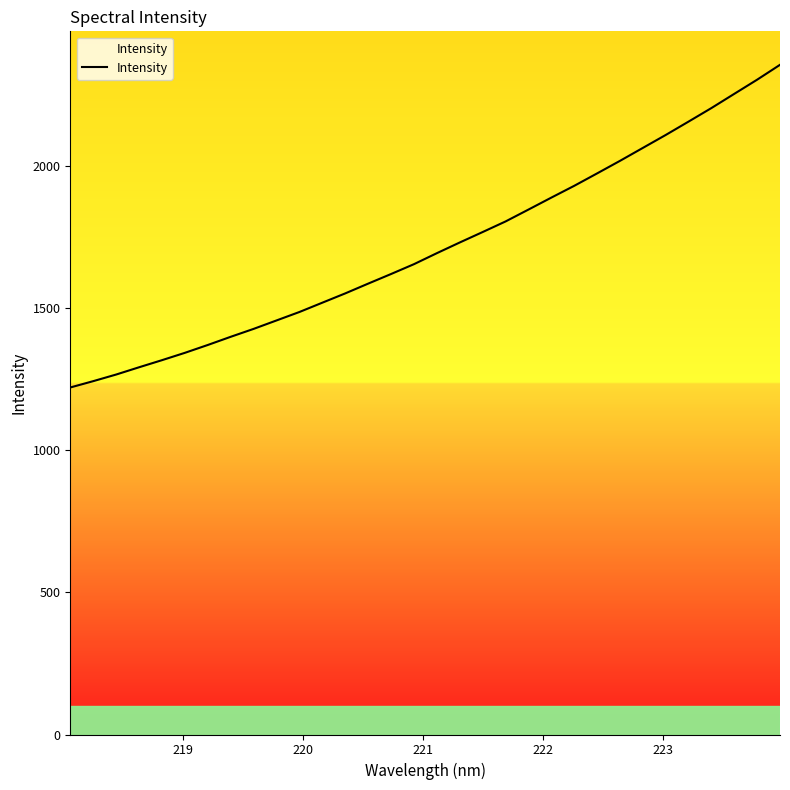

What is the smallest value displayed?

1220.6